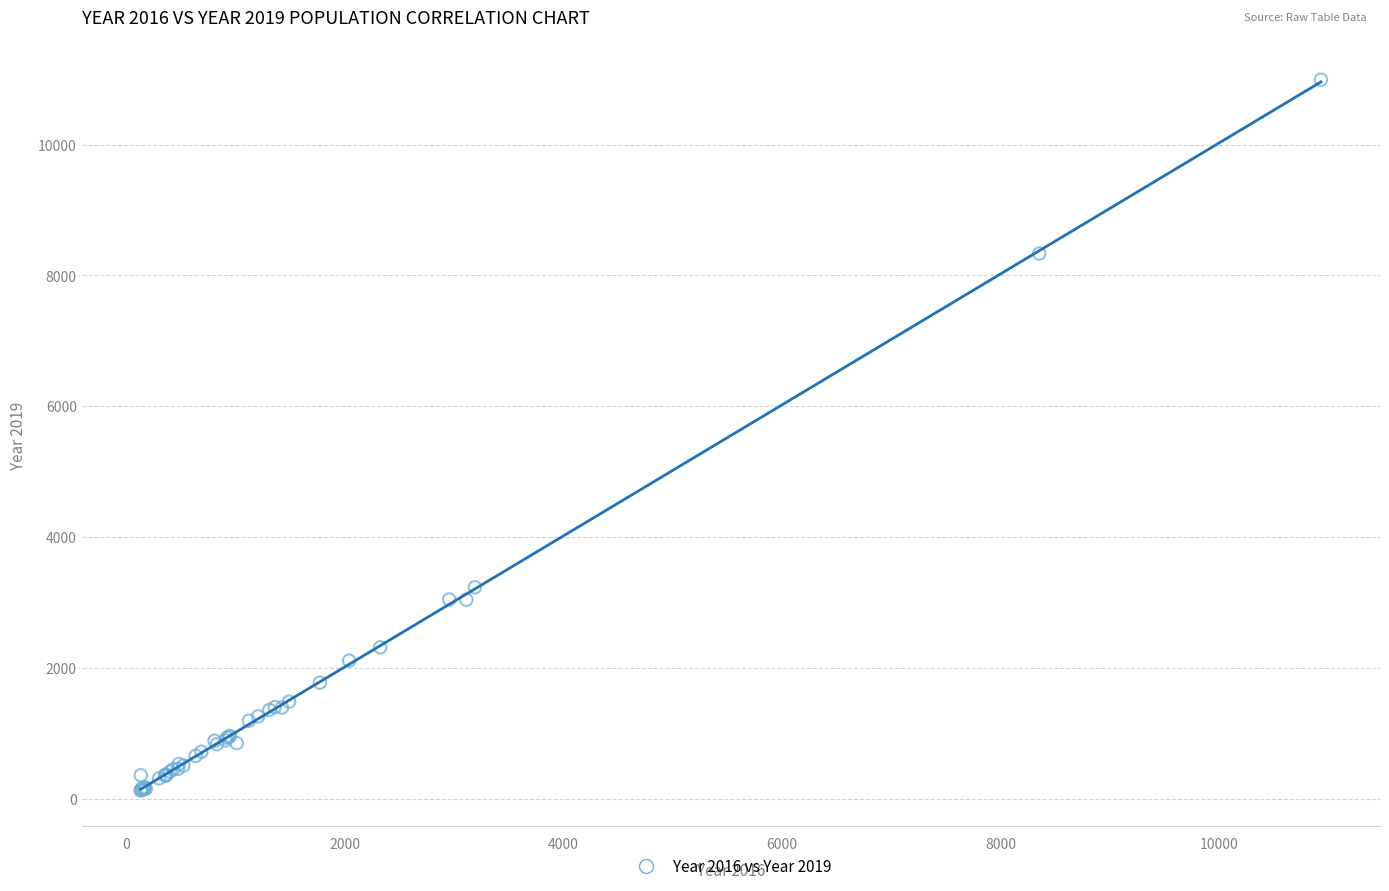

What Y value in the scatter plot is closest to 5559?

3233